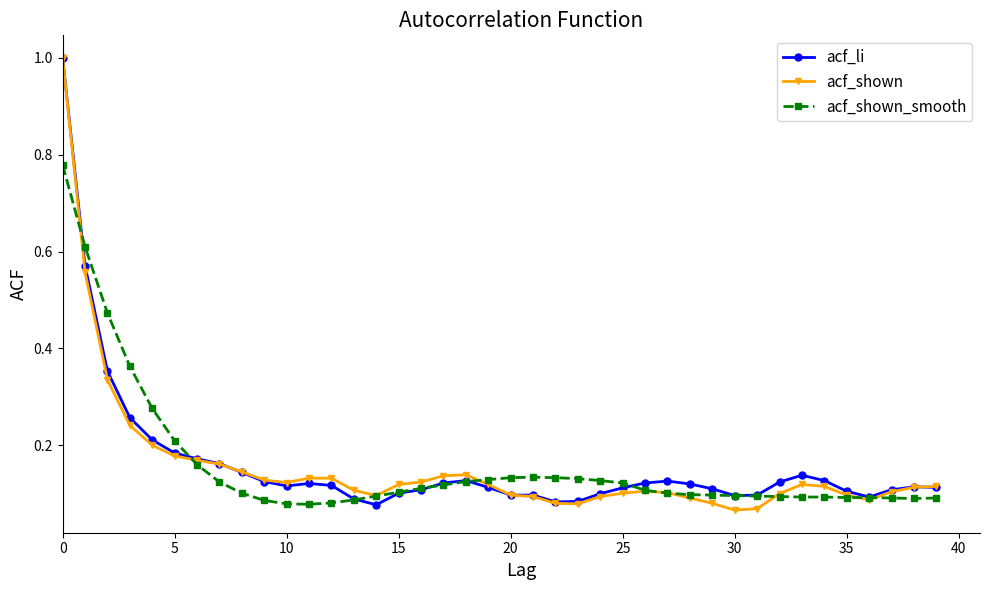

At how many categories does at least one series exceed 0?

40